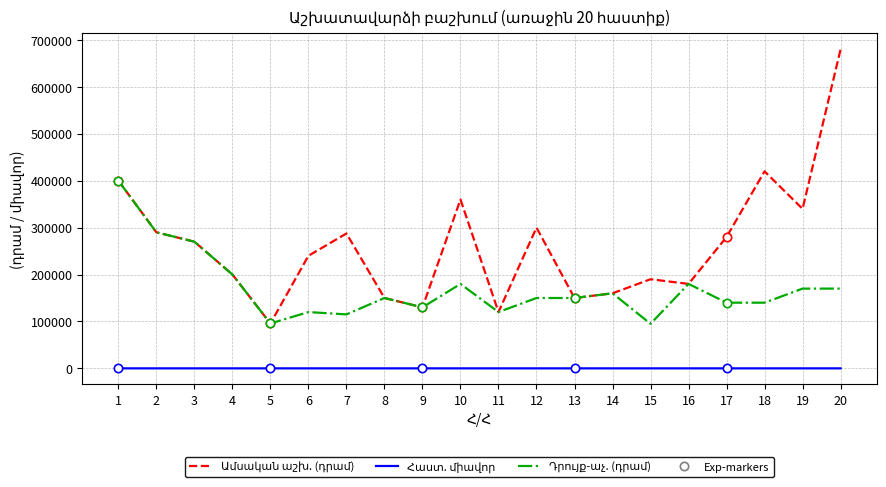

The value of Ամսական աշխ. (դրամ) at 10 is 360000.0. True or false?

True